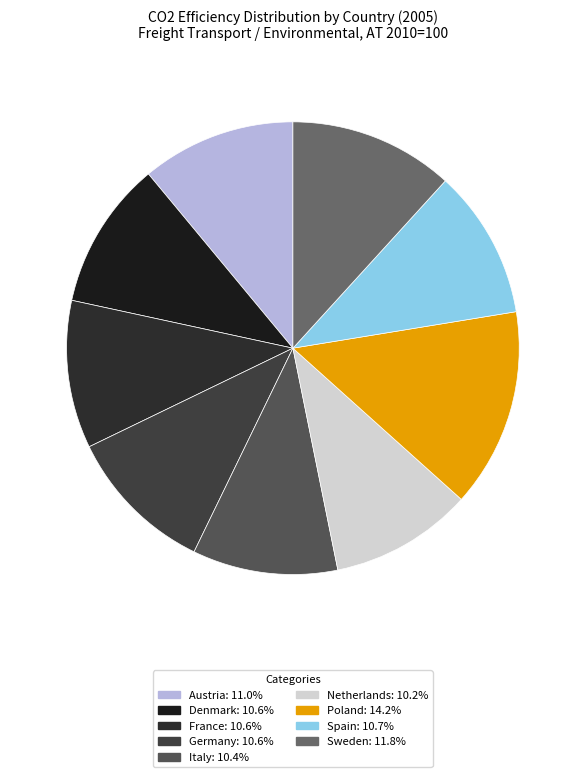

Does any single category account for the majority?

No